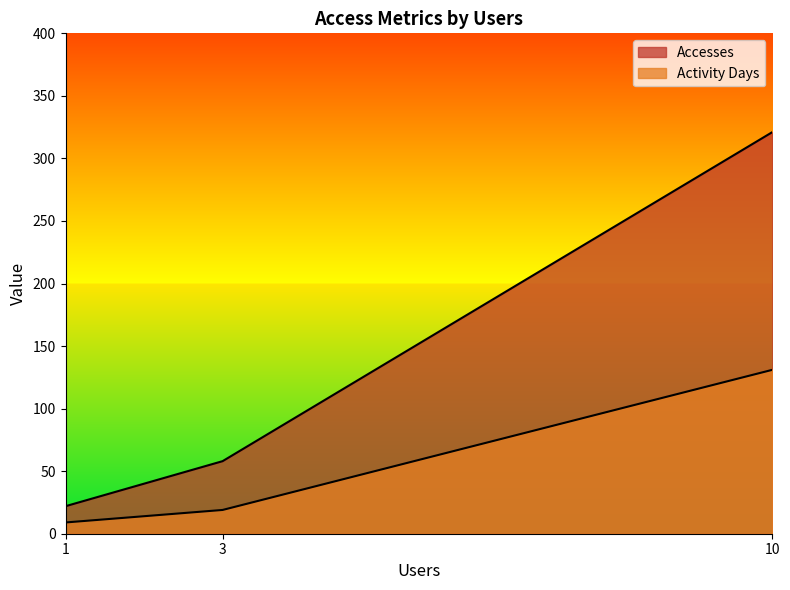

Reading right to left, extract all data points from this chart.

Accesses: 1=22	3=58	10=321
Activity Days: 1=9	3=19	10=131